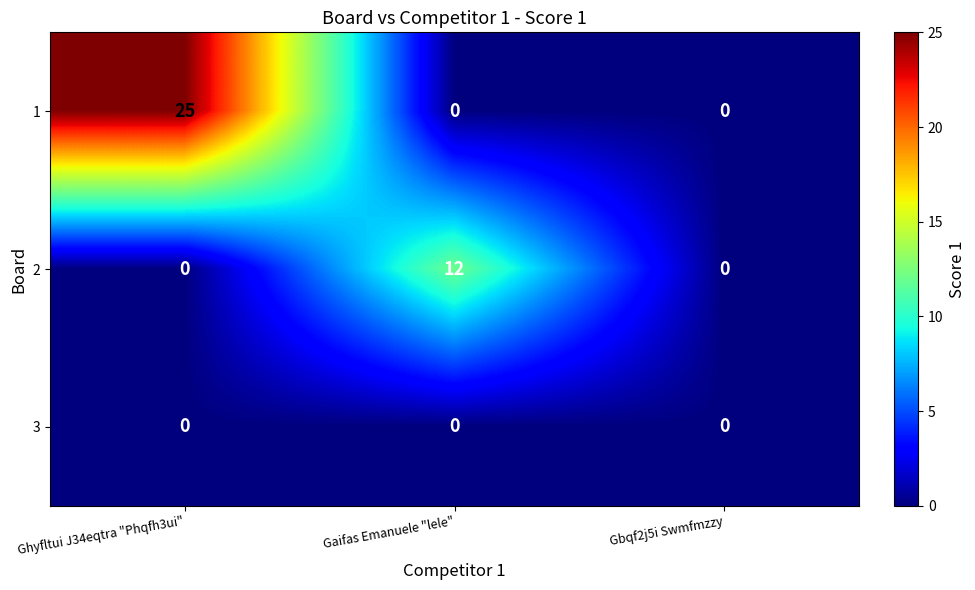

What is the spread (max minus min) of values at Ghyfltui J34eqtra "Phqfh3ui"?

25